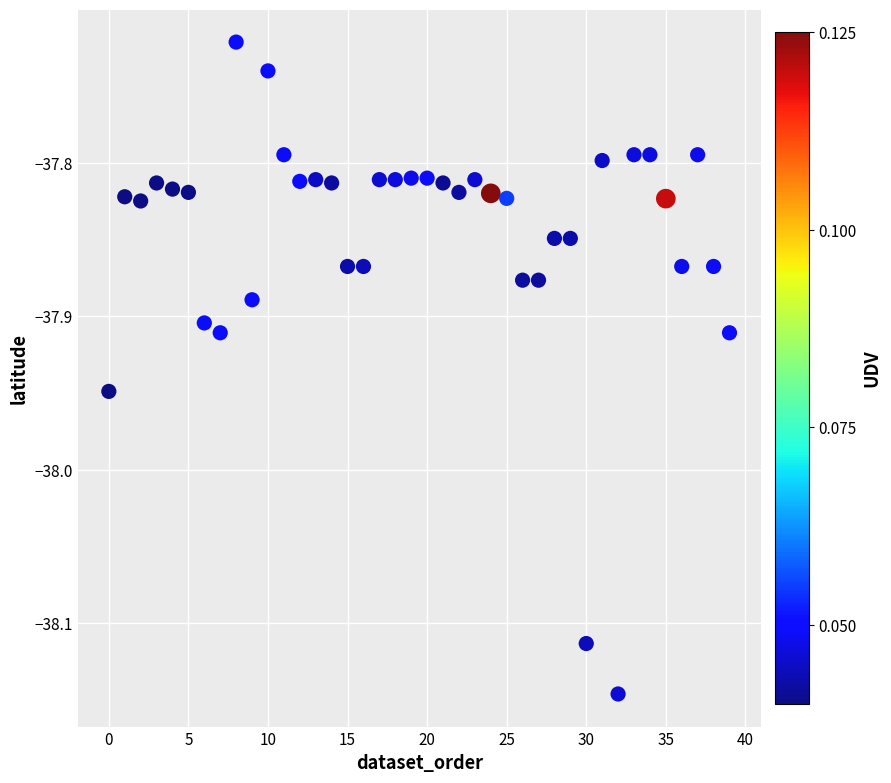

What is the range of Y values (max minus min)?

0.4